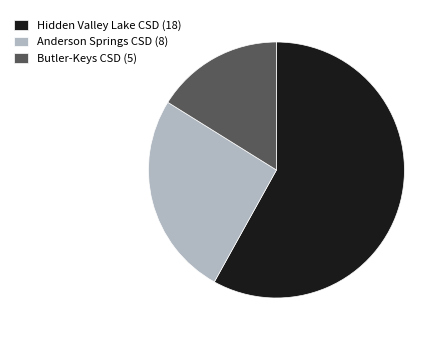

What is the ratio of the value at Hidden Valley Lake CSD (18) to the value at Anderson Springs CSD (8)?

2.2